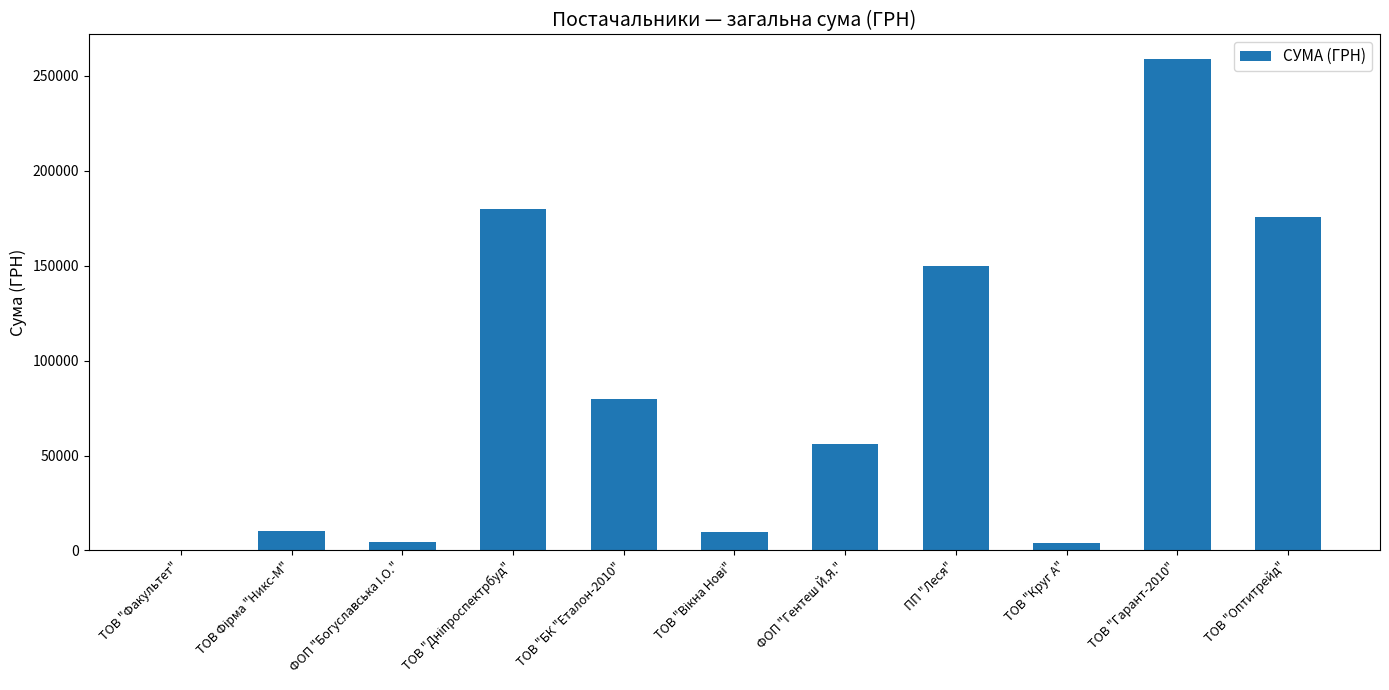

What is the change in value from ФОП "Гентеш Й.Я." to ТОВ "Гарант-2010"?

+202989.4